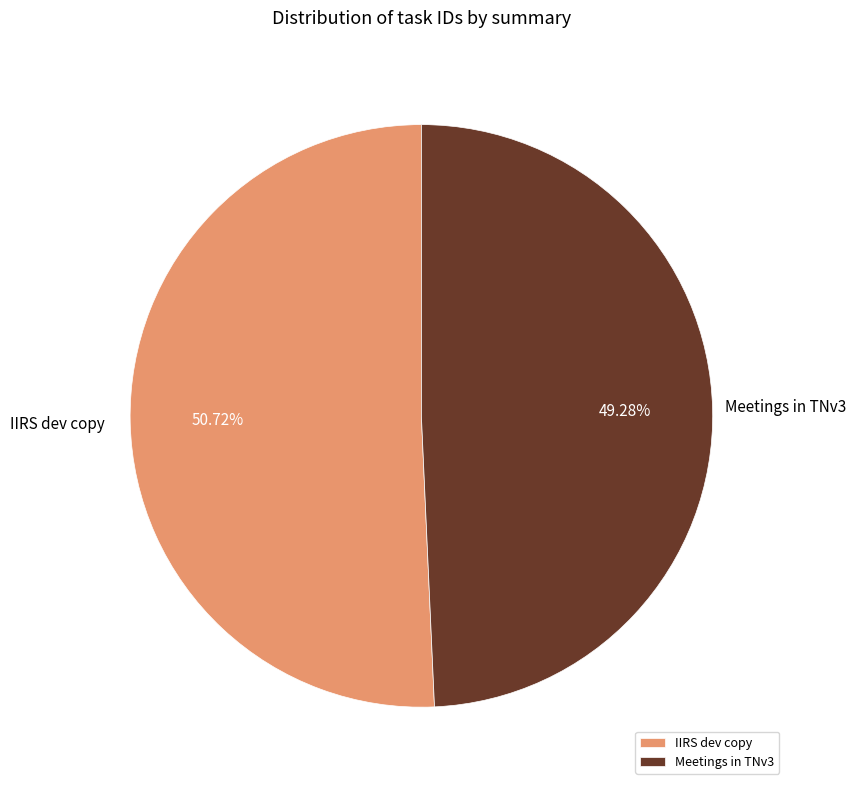

To the nearest percent, what portion does IIRS dev copy represent?

51%